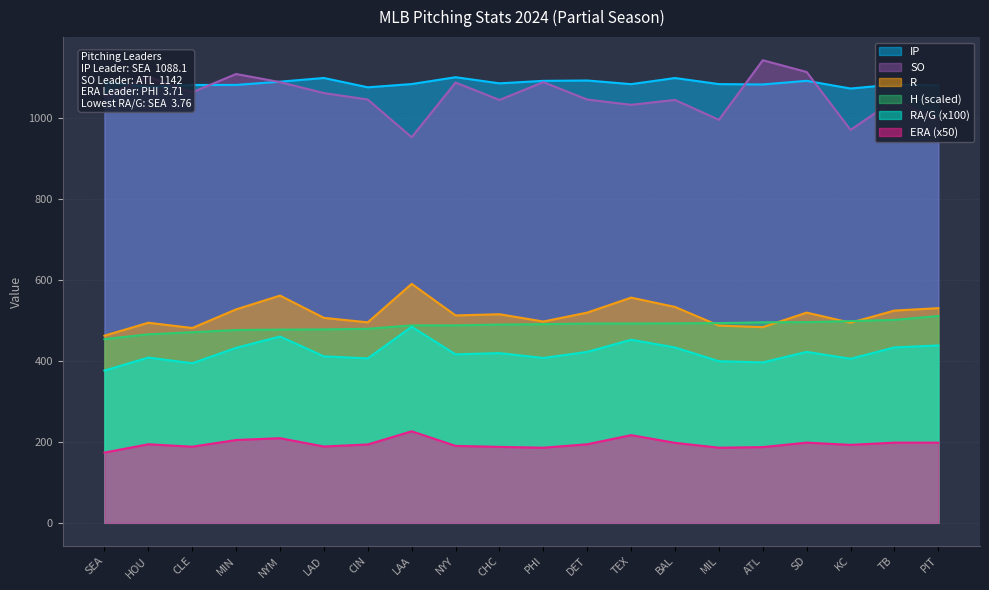

At which label is SO closest to 1047?

CIN